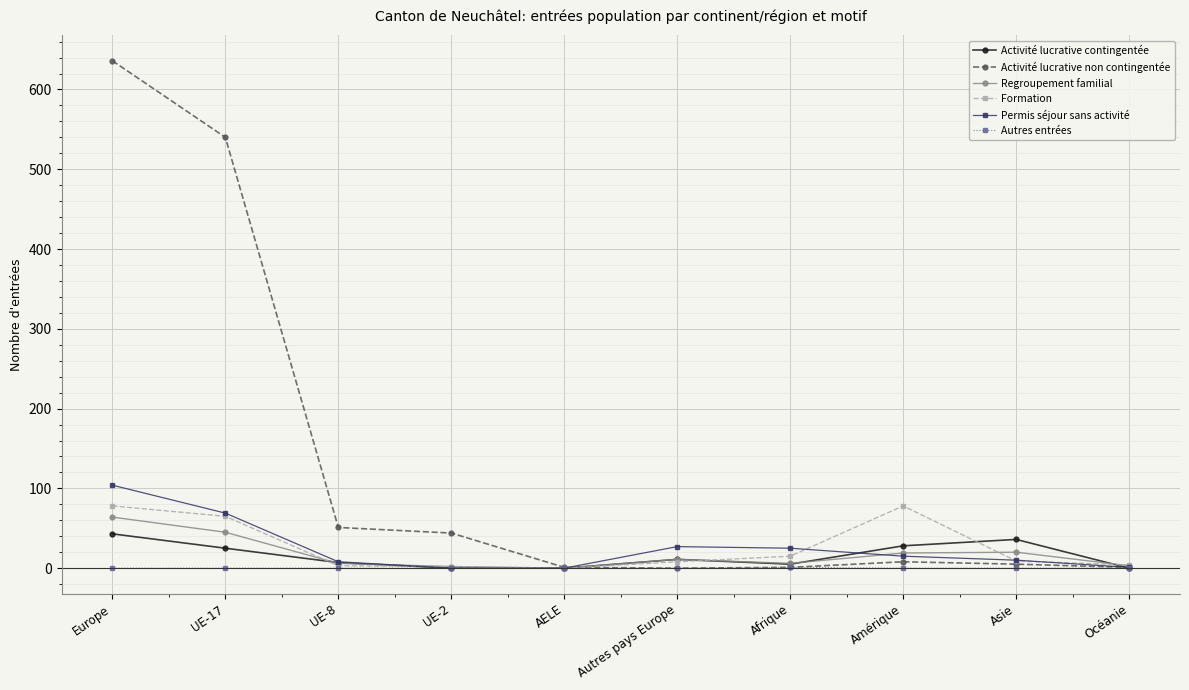

At which category is the sum across all series the highest?

Europe